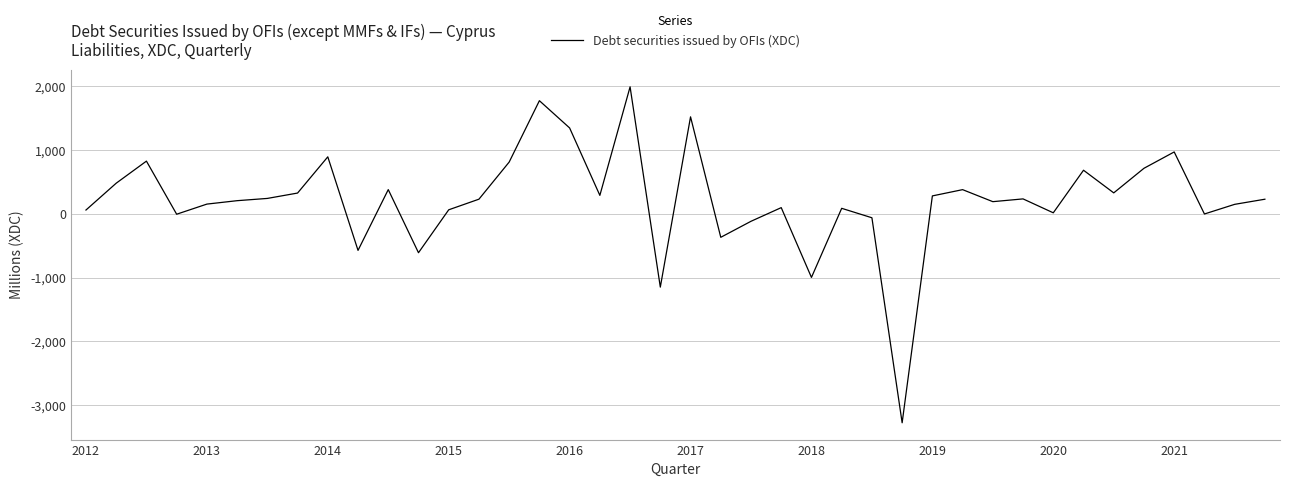

Does the chart display data point markers on the line(s)?

No